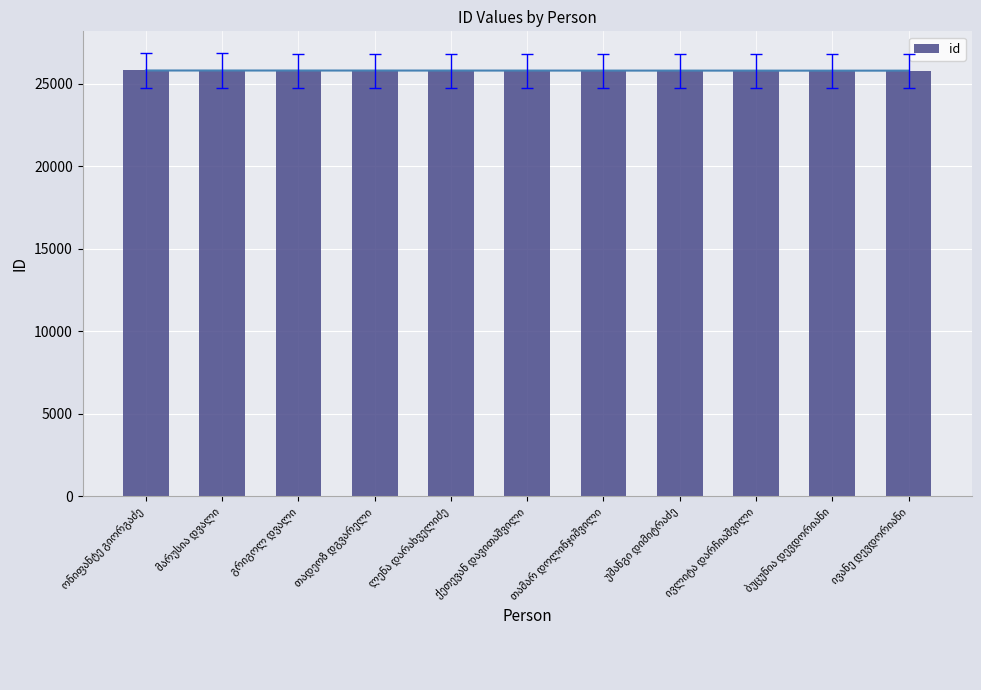

Reading left to right, list all the values displayed in this chart.

ონიფანტე გიორგაძე=25801	მარუსია დვალი=25800	გრიგოლ დვალი=25799	თადეოზ დგვარელი=25798	ლენა დარახველიძე=25797	ქეთევან დავითაშვილი=25796	თამარ დოლინჯიშვილი=25795	უშანგი დიმიტრაძე=25794	ივლიტა დარჩიაშვილი=25793	ბუცუნია დევდორიანი=25791	ივანე დევდორიანი=25792